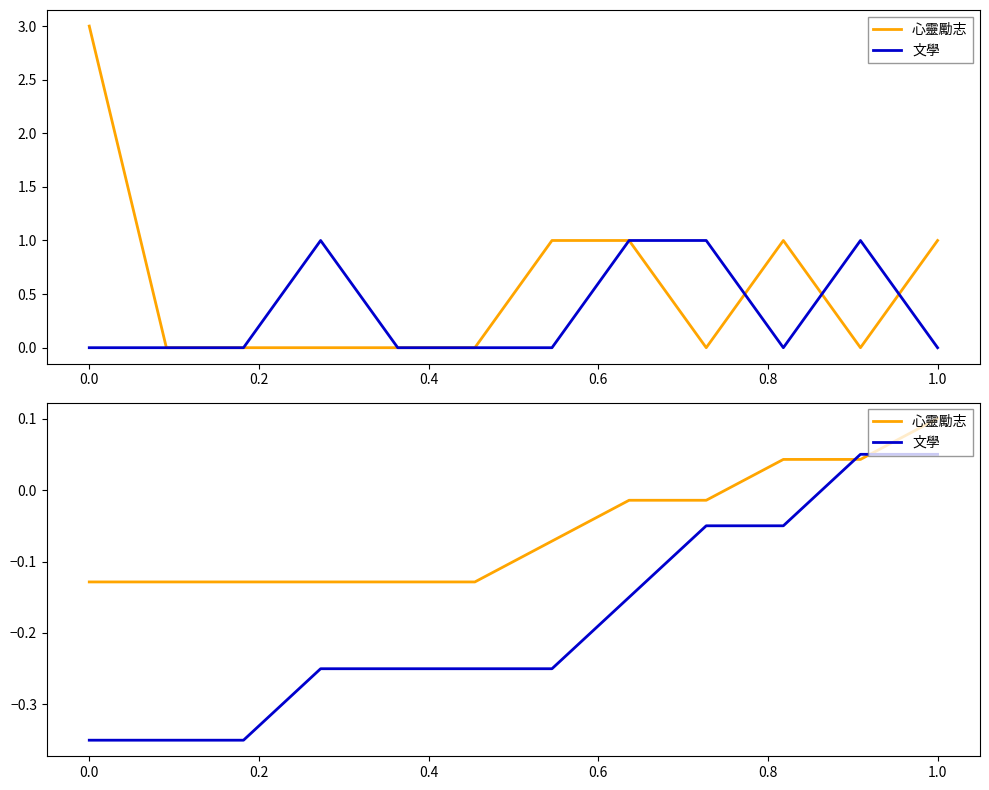

What is the difference between the highest and lowest values at 0.0?

0.2